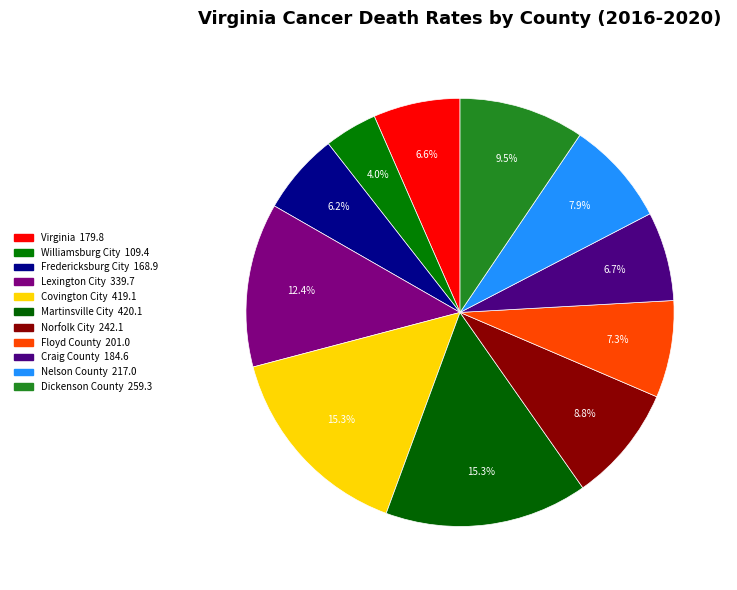

To the nearest percent, what is the difference between the largest and smallest slice percentages?

11%